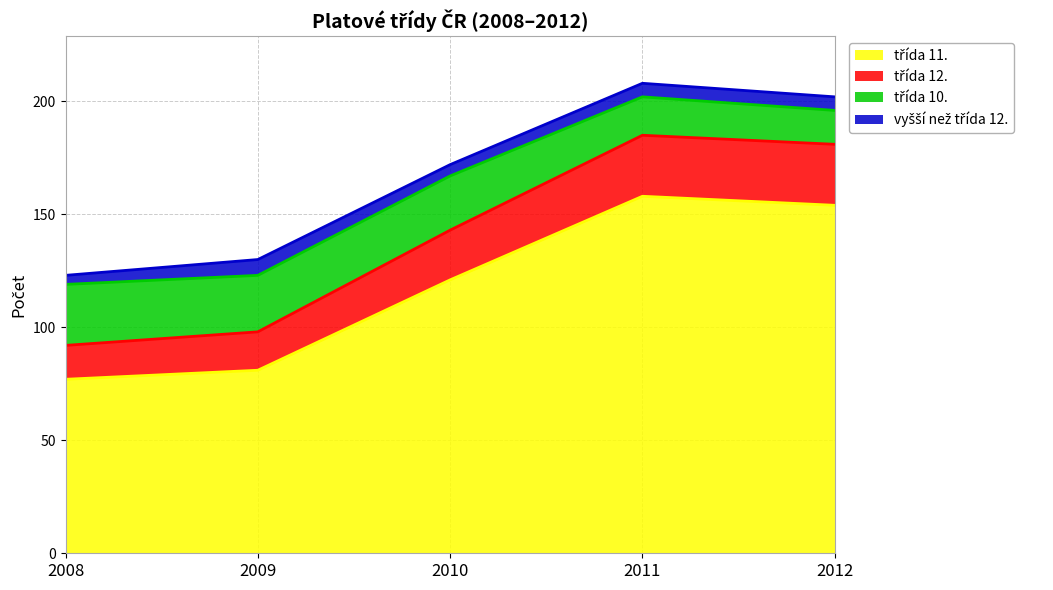

What is the total value across all series at 2012?

202